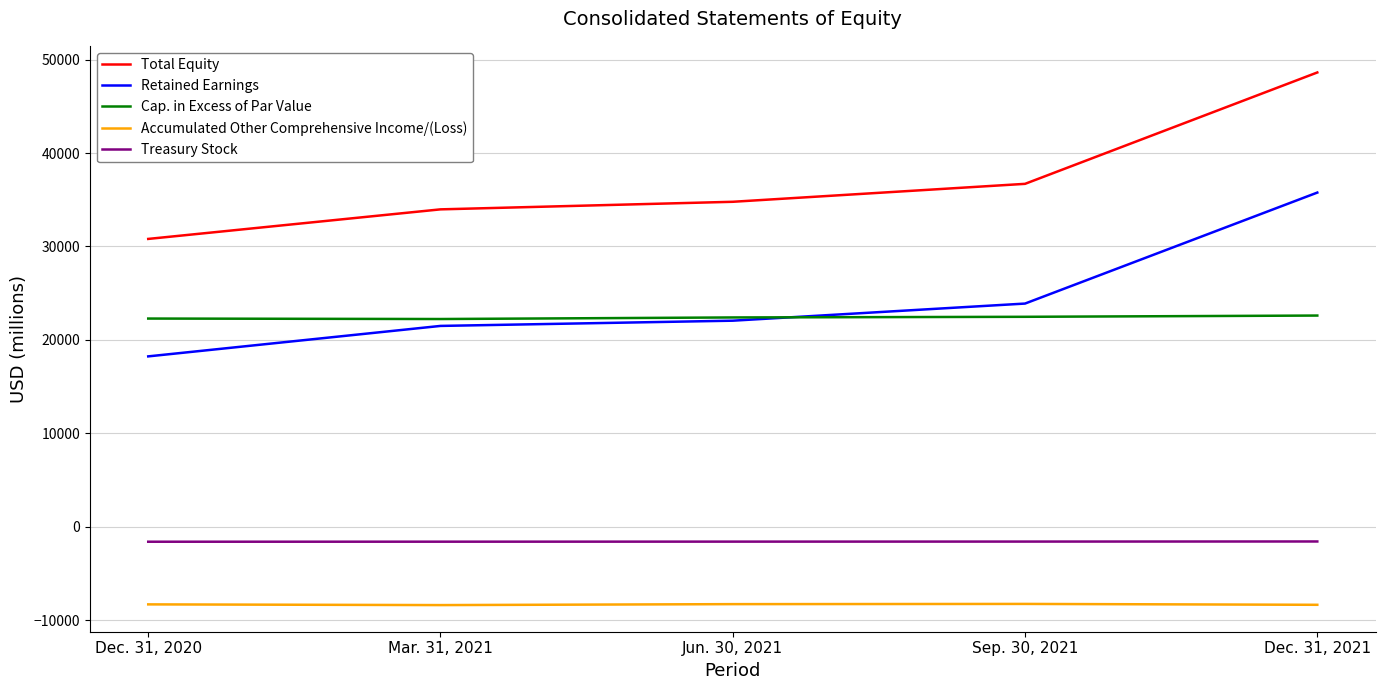

What is the difference between the Treasury Stock values at Mar. 31, 2021 and Dec. 31, 2020?

5